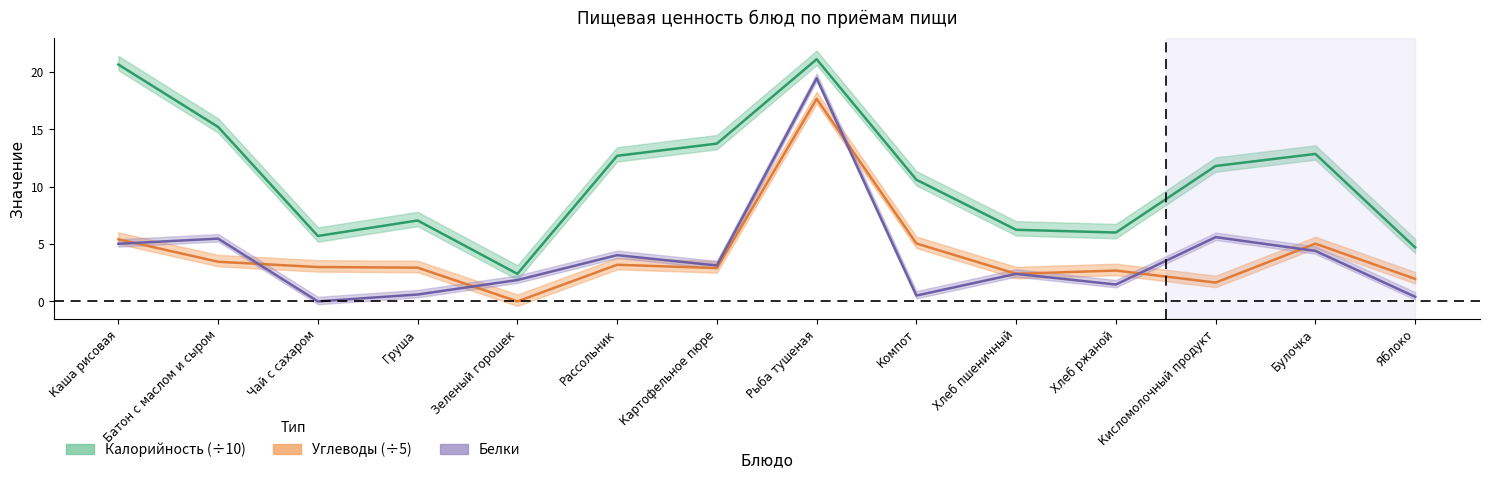

At which category is the sum across all series the highest?

Рыба тушеная